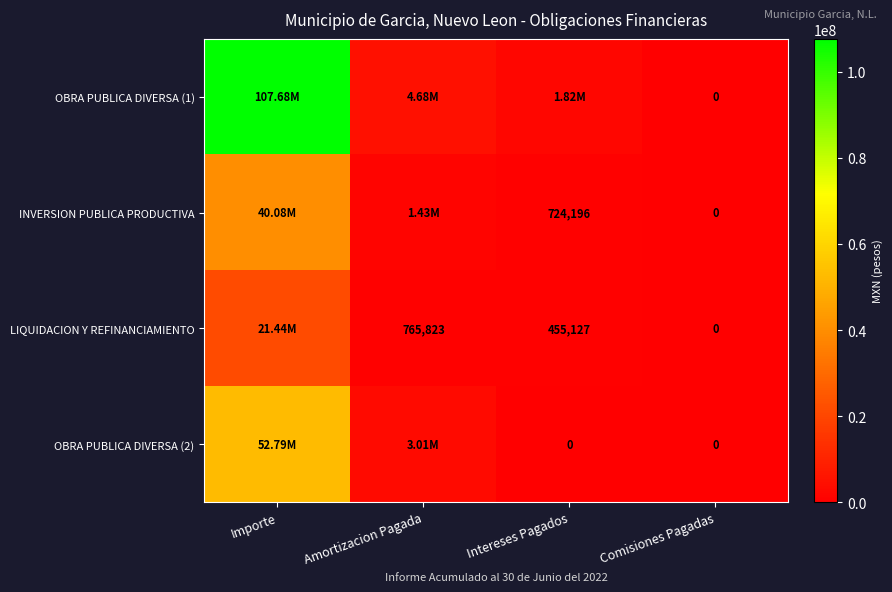

What value does the OBRA PUBLICA DIVERSA (1) series have at Intereses Pagados?

1821252.8